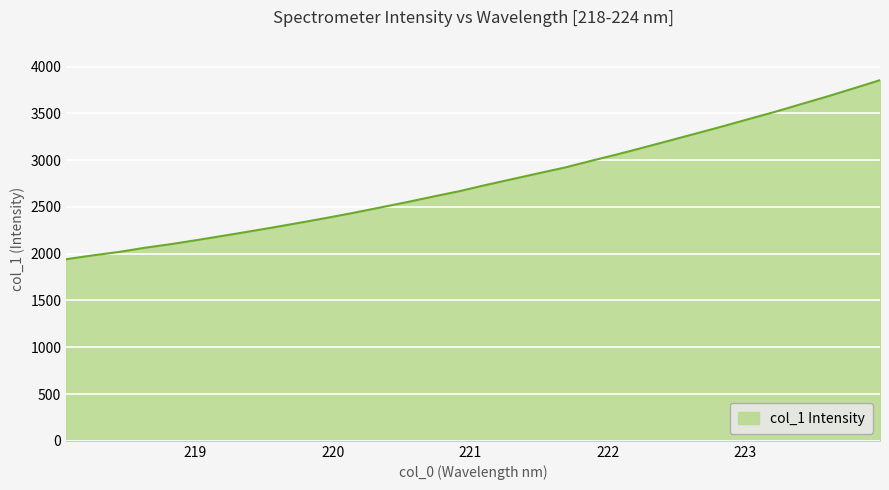

What is the greatest value displayed?

3854.7